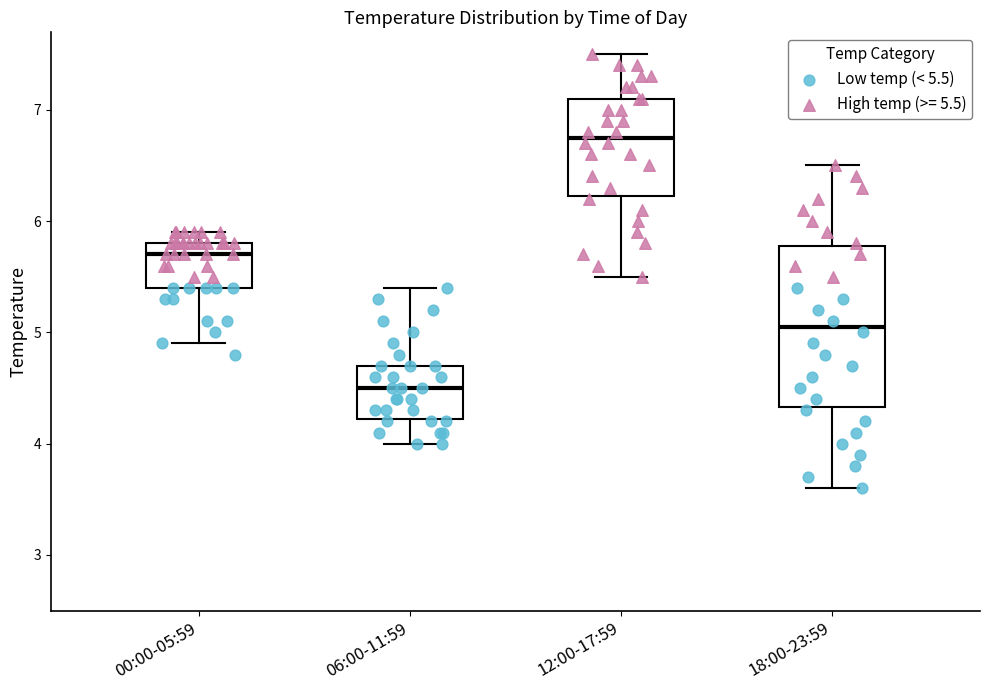

Which box has the lowest median line?

06:00-11:59